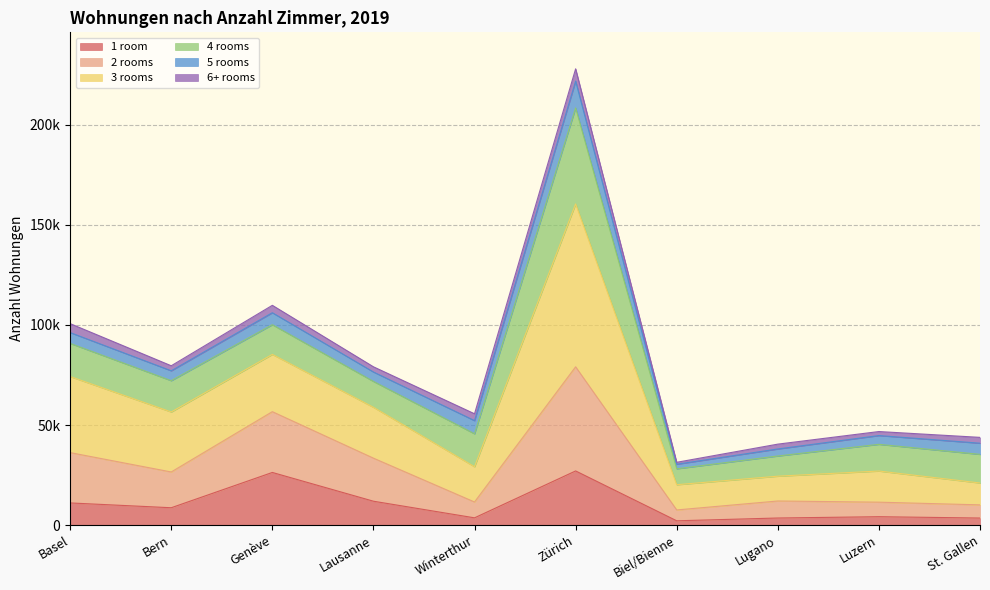

What is the label of the 1st point from the right?

St. Gallen